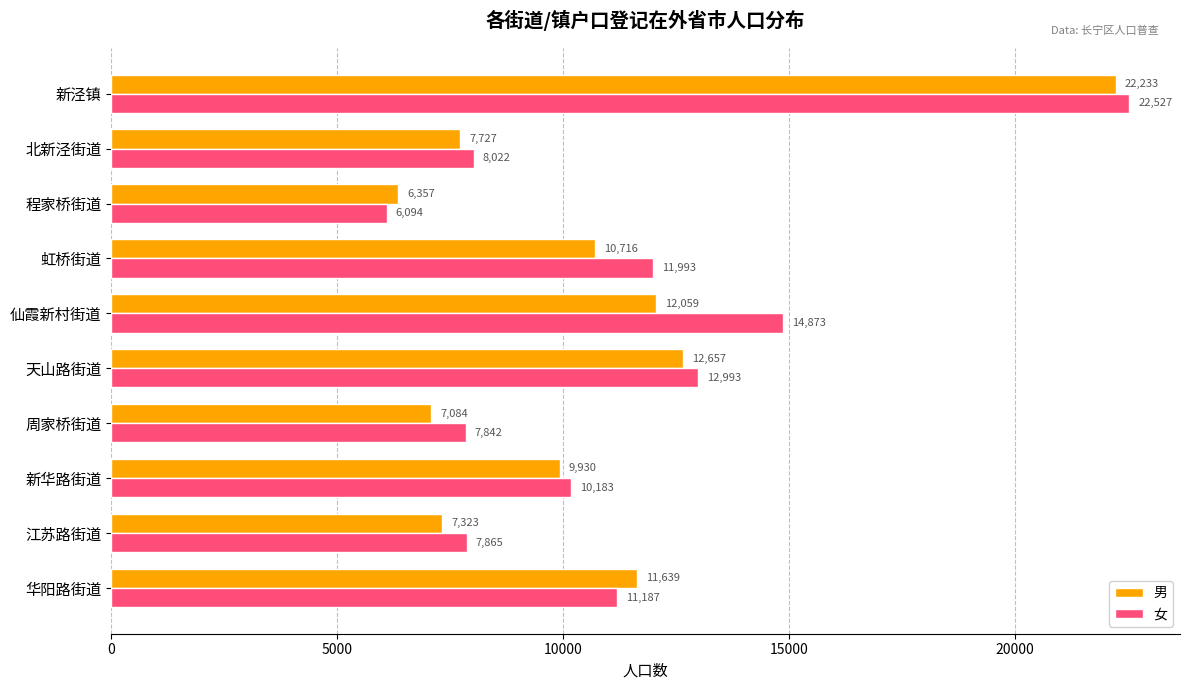

What is the lowest value of the 女 series?

6094